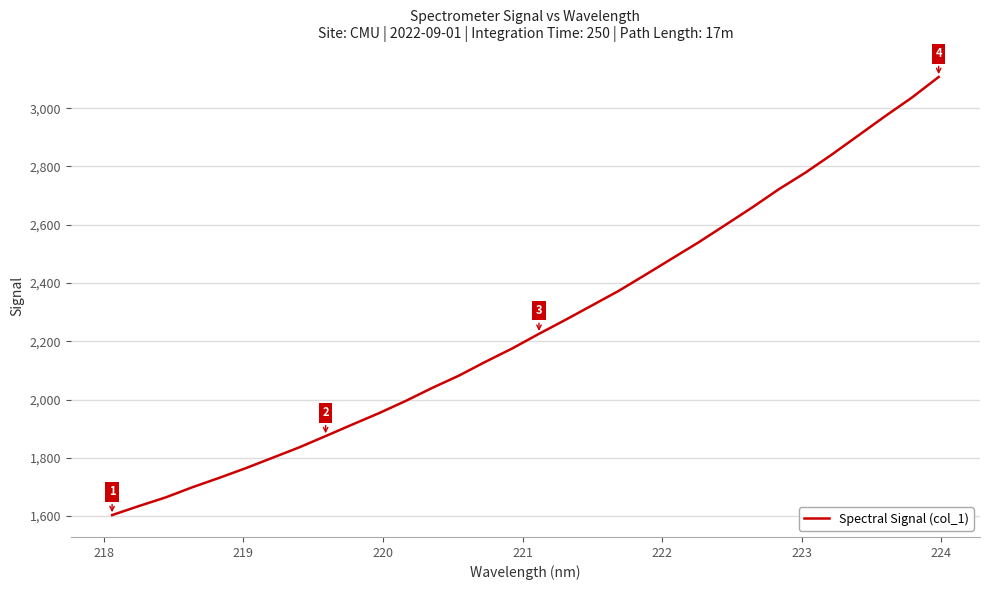

Reading left to right, transcribe all the data shown in this chart.

1603.3	1634.1	1663.7	1698.5	1730.6	1764.0	1799.6	1835.3	1874.4	1914.1	1953.1	1995.0	2040.0	2082.0	2129.9	2175.4	2225.5	2273.8	2323.6	2373.5	2428.6	2484.5	2540.3	2599.6	2659.3	2721.9	2779.0	2841.7	2907.4	2973.2	3036.9	3107.2